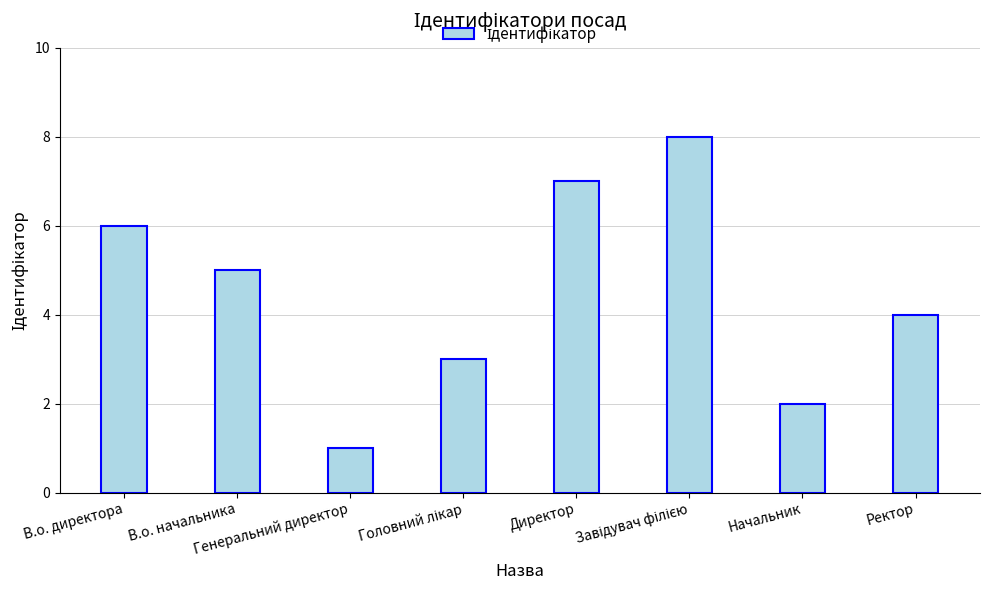

True or false: the data shows 4 at Ректор.

True